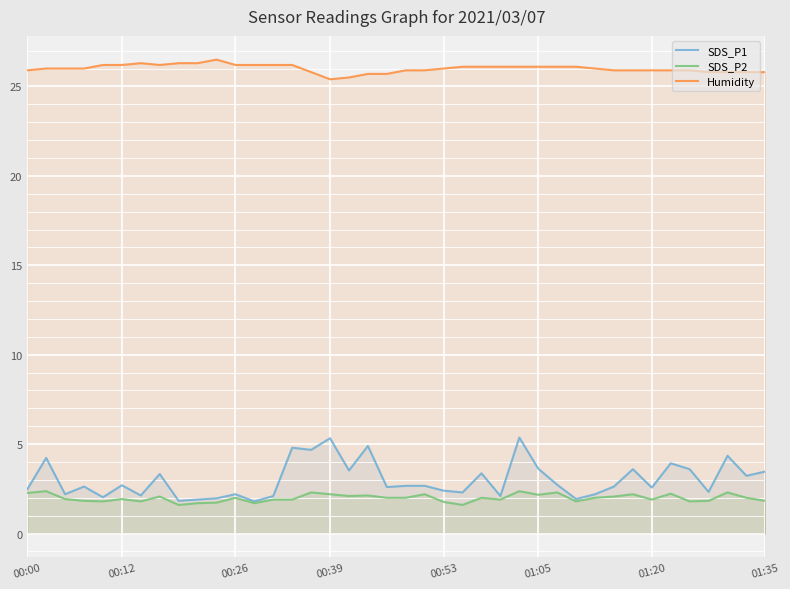

List the series in order of their peak value, highest first.

Humidity, SDS_P1, SDS_P2